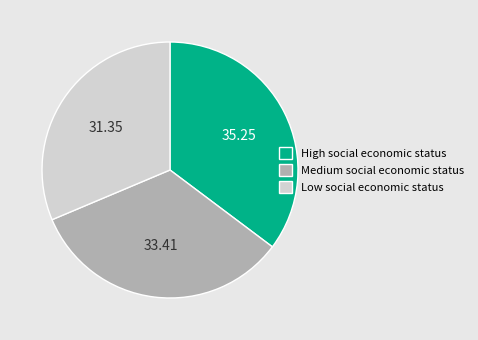

Approximately how many times larger is the value at Low social economic status compared to High social economic status?

0.9